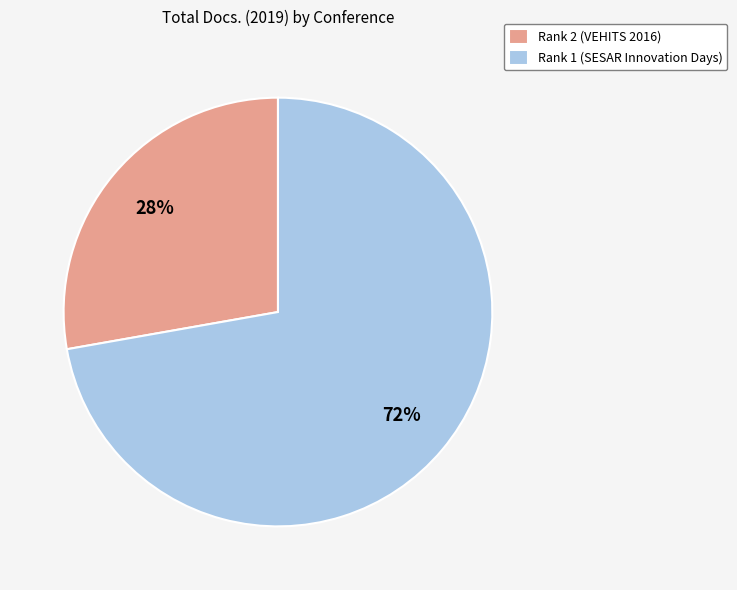

Is it true that Rank 2 (VEHITS 2016) is 21% of the pie?

False